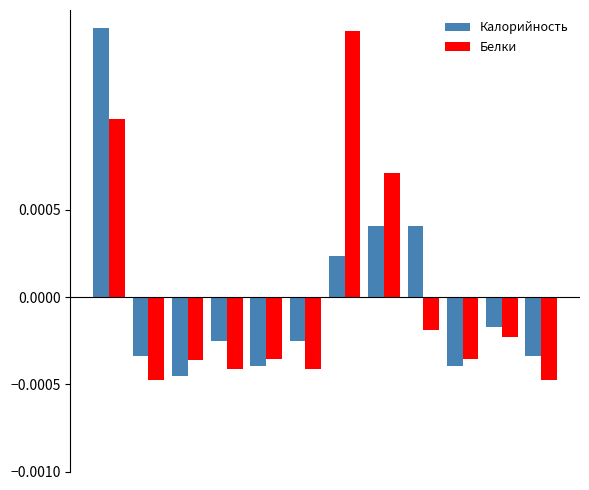

How many distinct data groups are displayed?

2